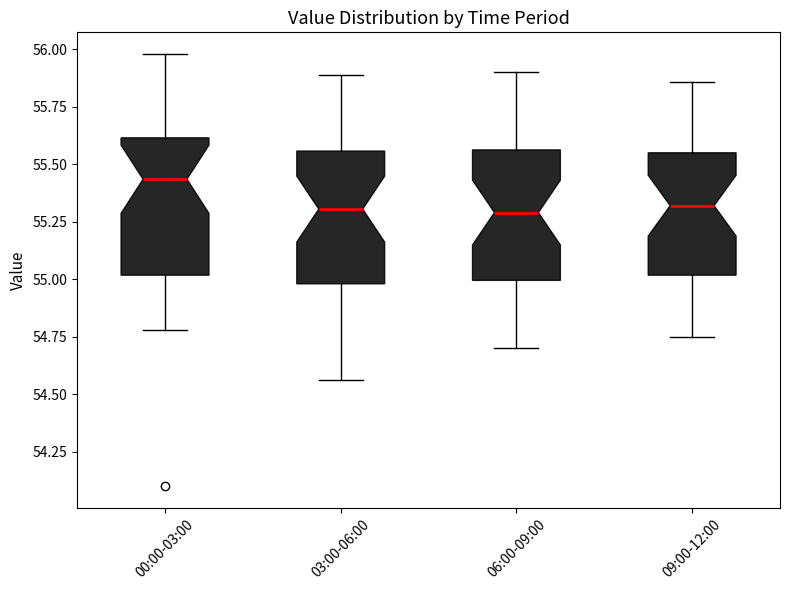

Reading left to right, transcribe this box plot: for each box, give where its median line is, the range the box spans, and where its two whiskers end, as read against the y-axis. The values are not printed on the chart, so give them approximately, as read against the axis.

00:00-03:00: median 55.45, box 55.00 to 55.60, whiskers 54.80 to 56.00
03:00-06:00: median 55.30, box 55.00 to 55.55, whiskers 54.55 to 55.90
06:00-09:00: median 55.30, box 55.00 to 55.55, whiskers 54.70 to 55.90
09:00-12:00: median 55.30, box 55.00 to 55.55, whiskers 54.75 to 55.85